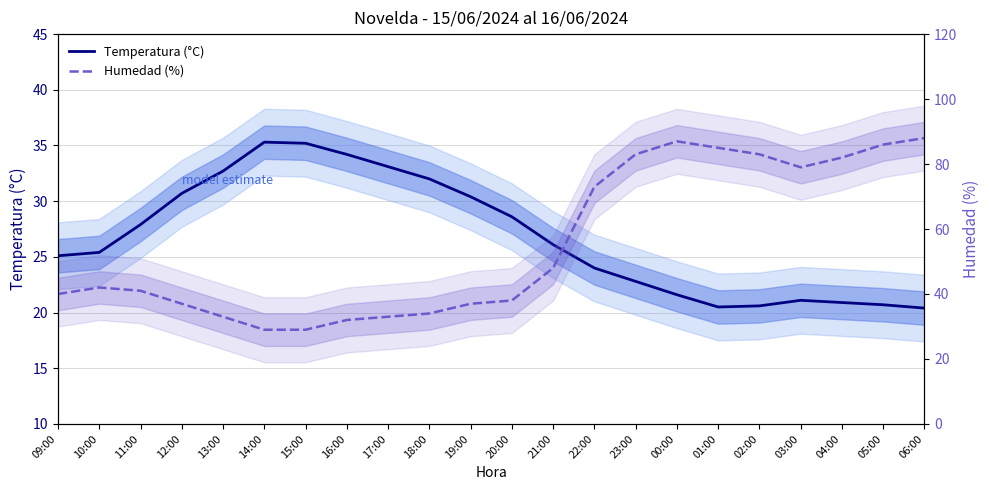

Read the Temperatura (°C) value at 12:00.

30.7